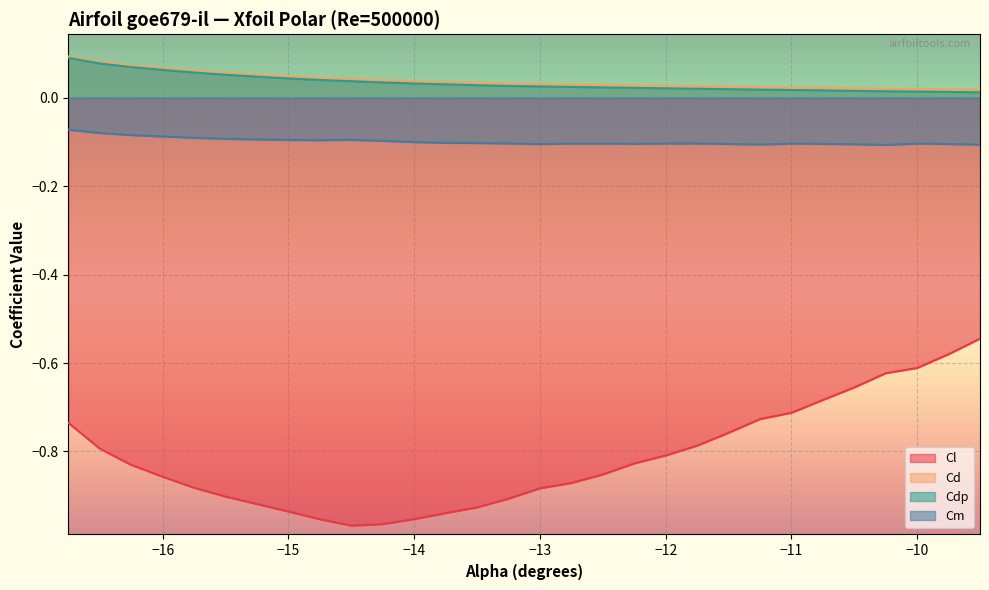

What is the maximum value for Cm?

-0.1